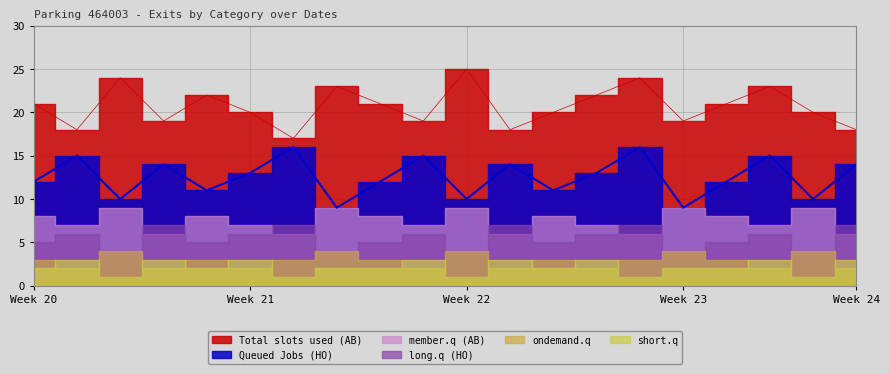

Which category has the lowest value in the Queued Jobs (HO) series?

23/05/2023